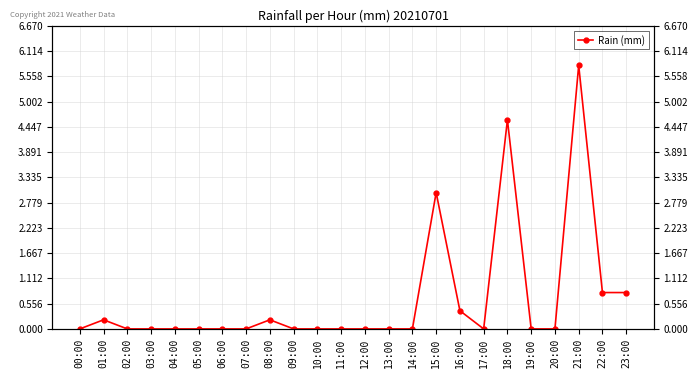

Between 13:00 and 01:00, which is larger?

01:00